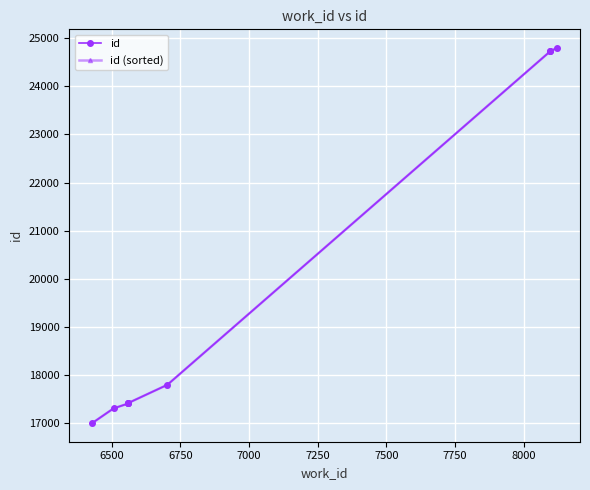

What is the difference between the maximum and minimum values in the id (sorted) series?

7781